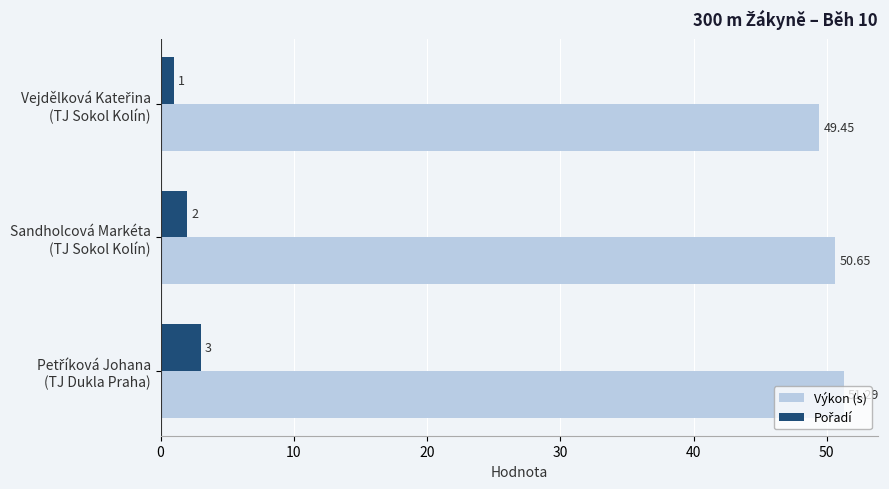

Which series has the largest total across all categories?

Výkon (s)